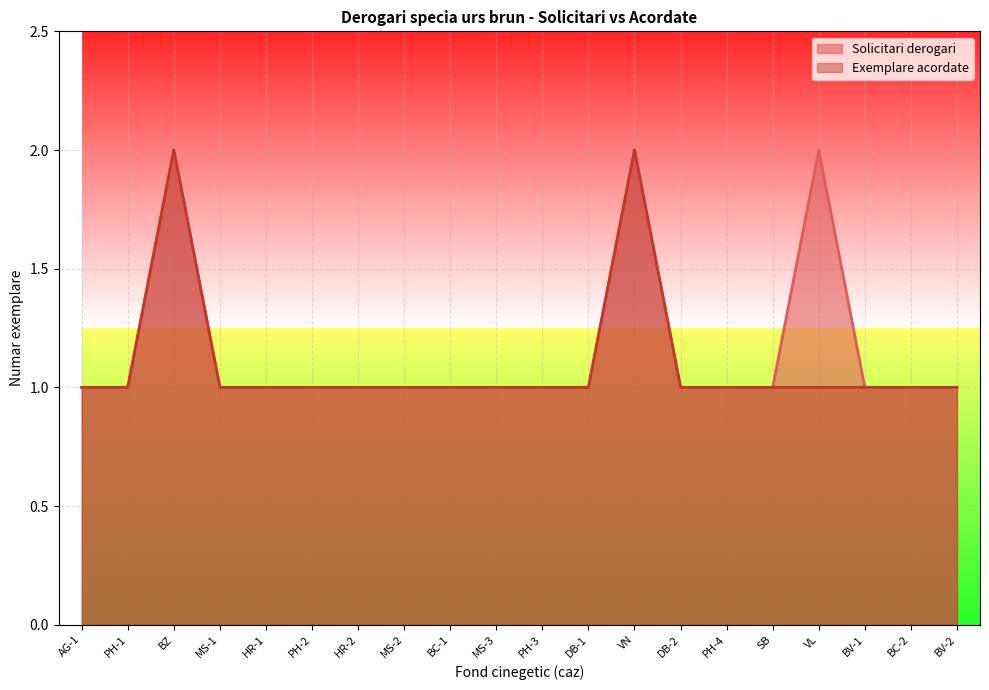

How many data points does each series have?

20